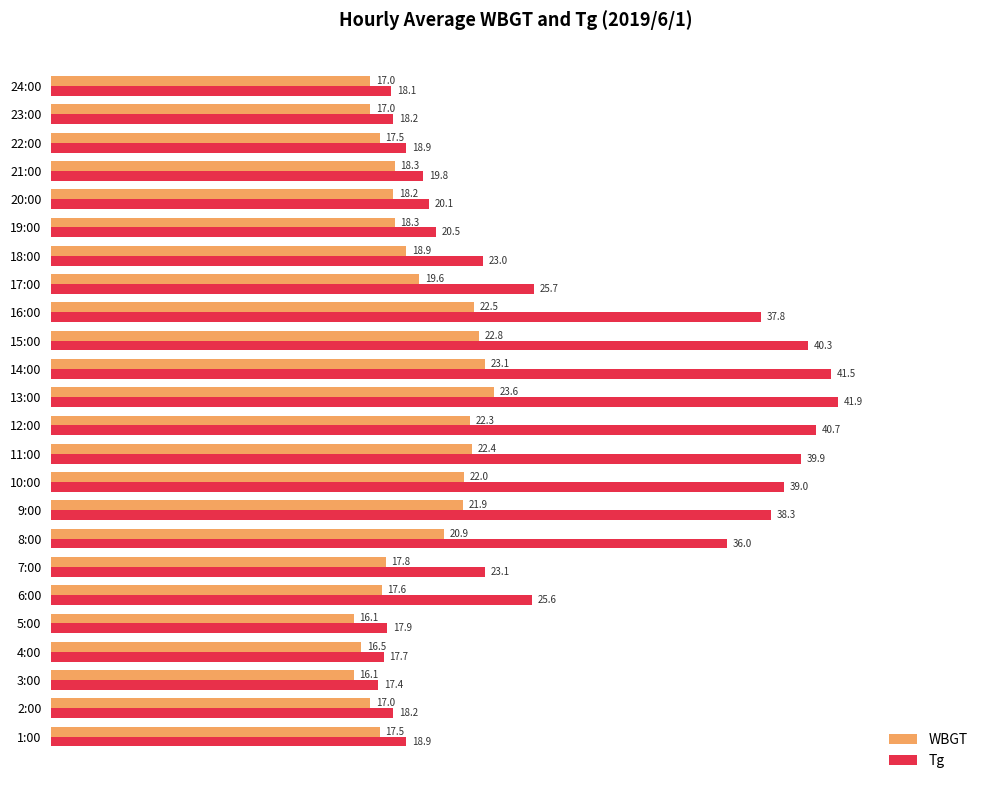

Is it true that WBGT equals 9.9 at 8:00?

False